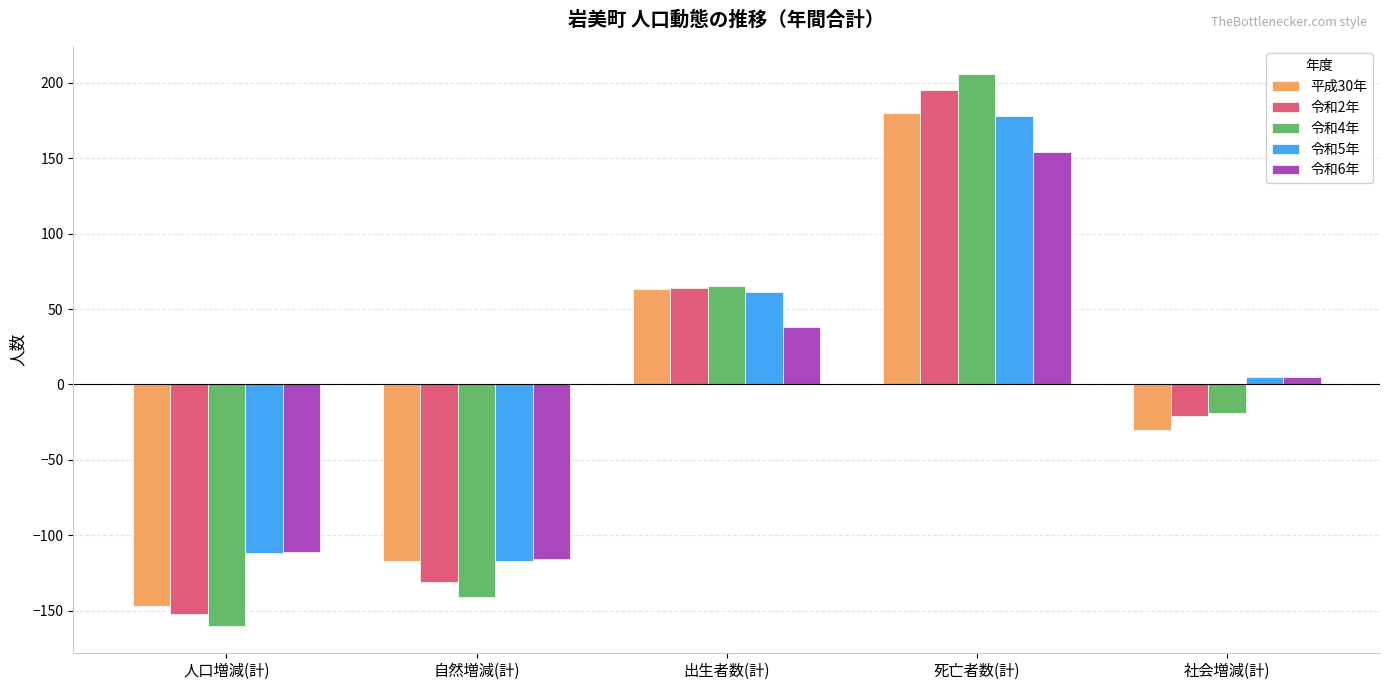

At how many categories does at least one series exceed 201?

1